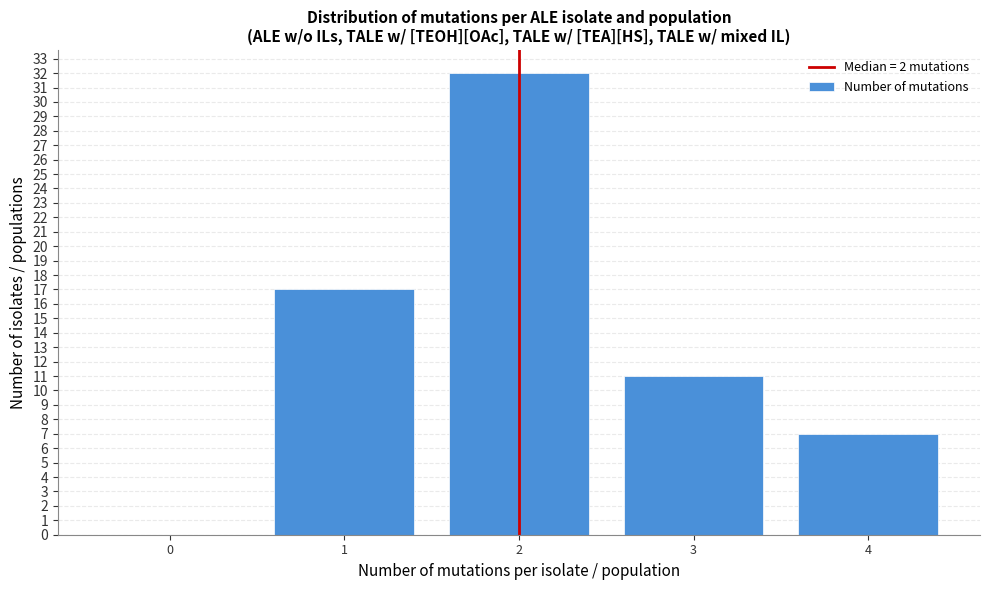

Reading left to right, transcribe all the data shown in this chart.

0=0	1=17	2=32	3=11	4=7